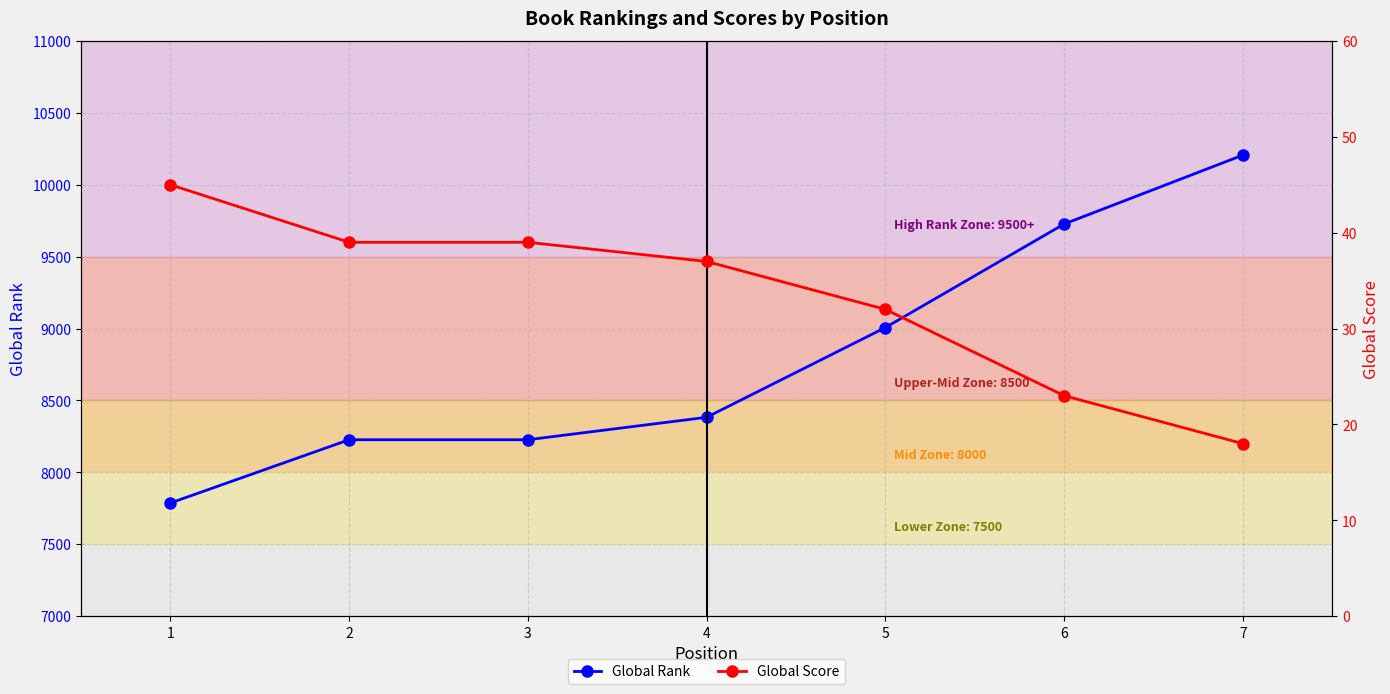

What is the sum of all Global Rank values?

61564